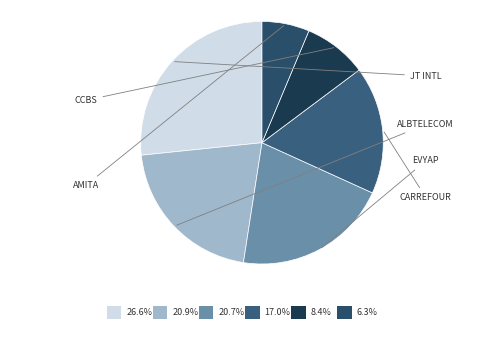

How many slices are in this pie chart?

6